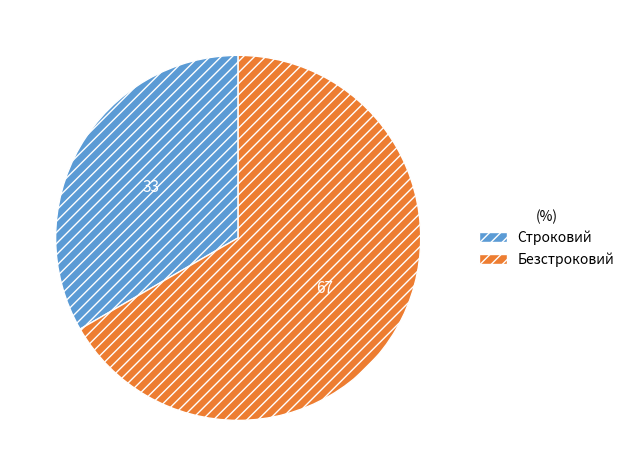

Is the sum of Безстроковий and Строковий greater than half?

Yes